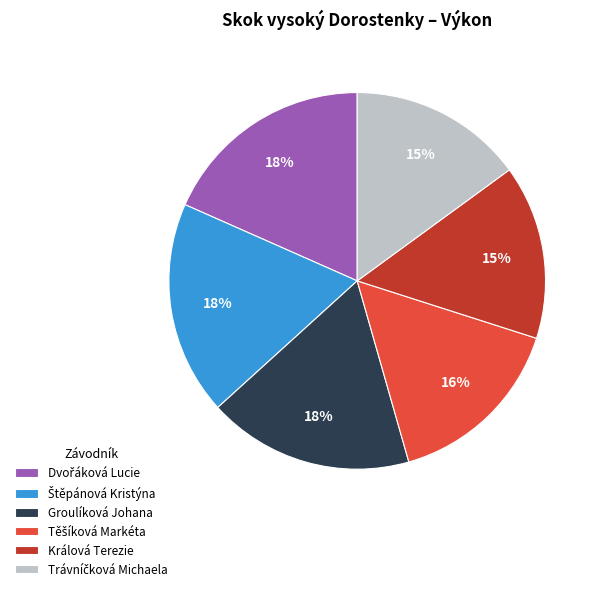

Count the number of slices in the pie.

6